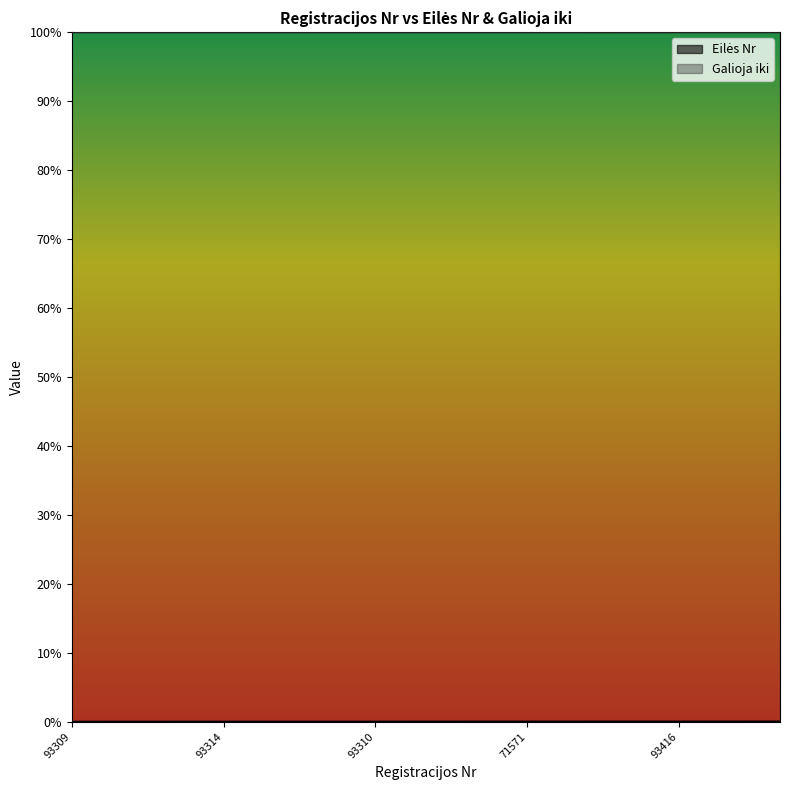

True or false: Eilės Nr and Galioja iki intersect in this chart.

False